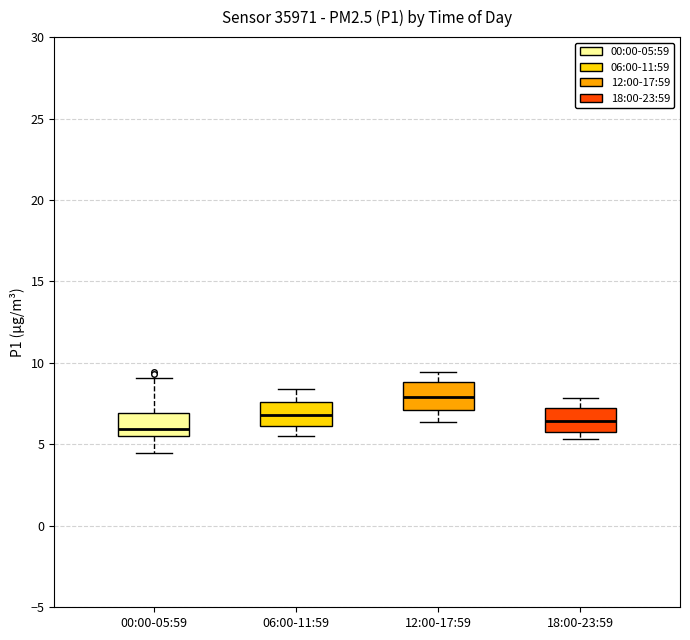

Reading left to right, transcribe this box plot: for each box, give where its median line is, the range the box spans, and where its two whiskers end, as read against the y-axis. The values are not printed on the chart, so give them approximately, as read against the axis.

00:00-05:59: median 6.0, box 5.5 to 7.0, whiskers 4.5 to 9.0
06:00-11:59: median 7.0, box 6.0 to 7.5, whiskers 5.5 to 8.5
12:00-17:59: median 8.0, box 7.0 to 9.0, whiskers 6.5 to 9.5
18:00-23:59: median 6.5, box 6.0 to 7.0, whiskers 5.5 to 8.0